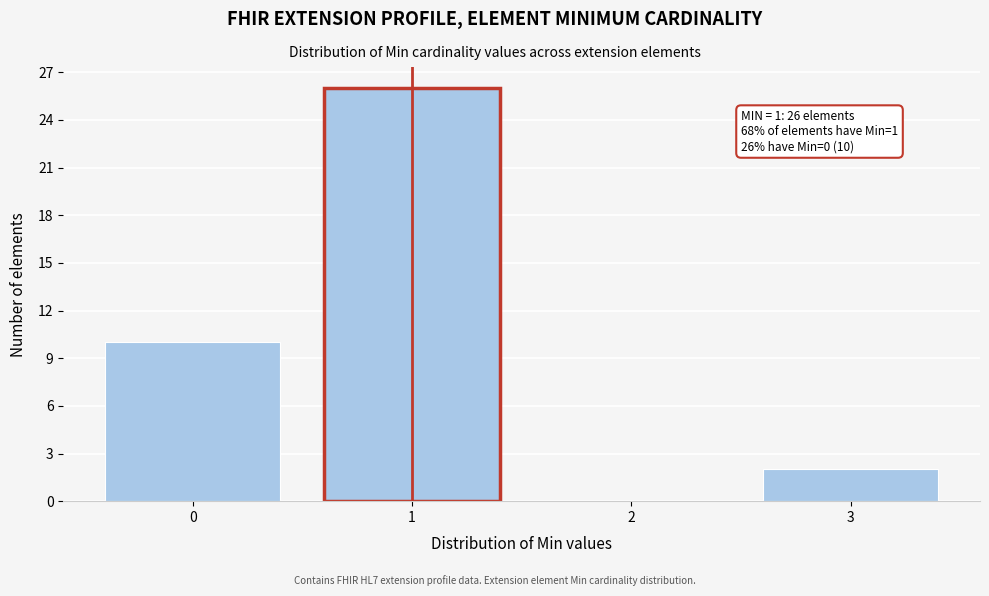

Over which range of the x-axis is the bar tallest?

0.5 to 1.5